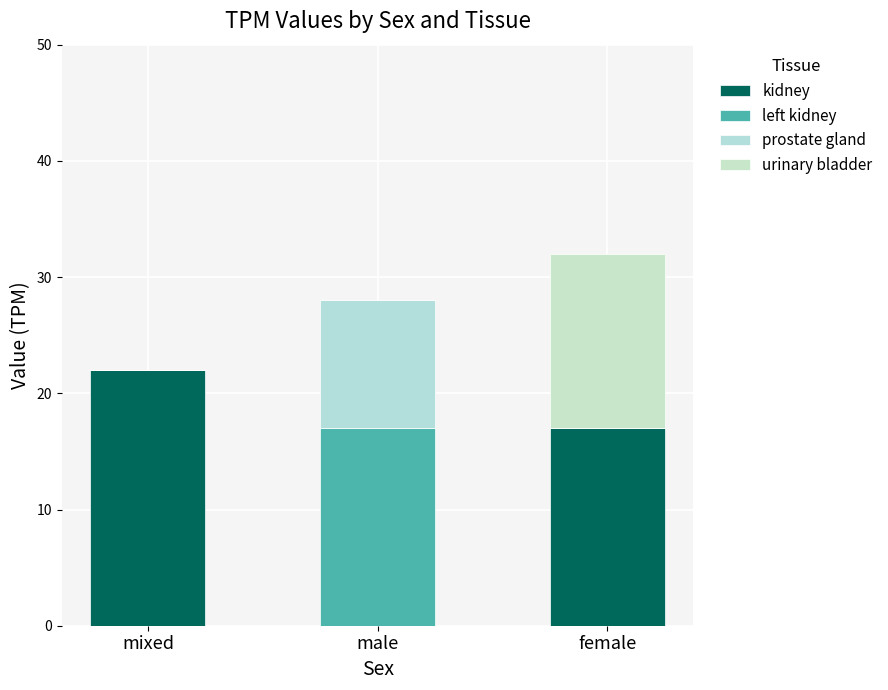

Are the bars grouped side by side (vs. stacked)?

No